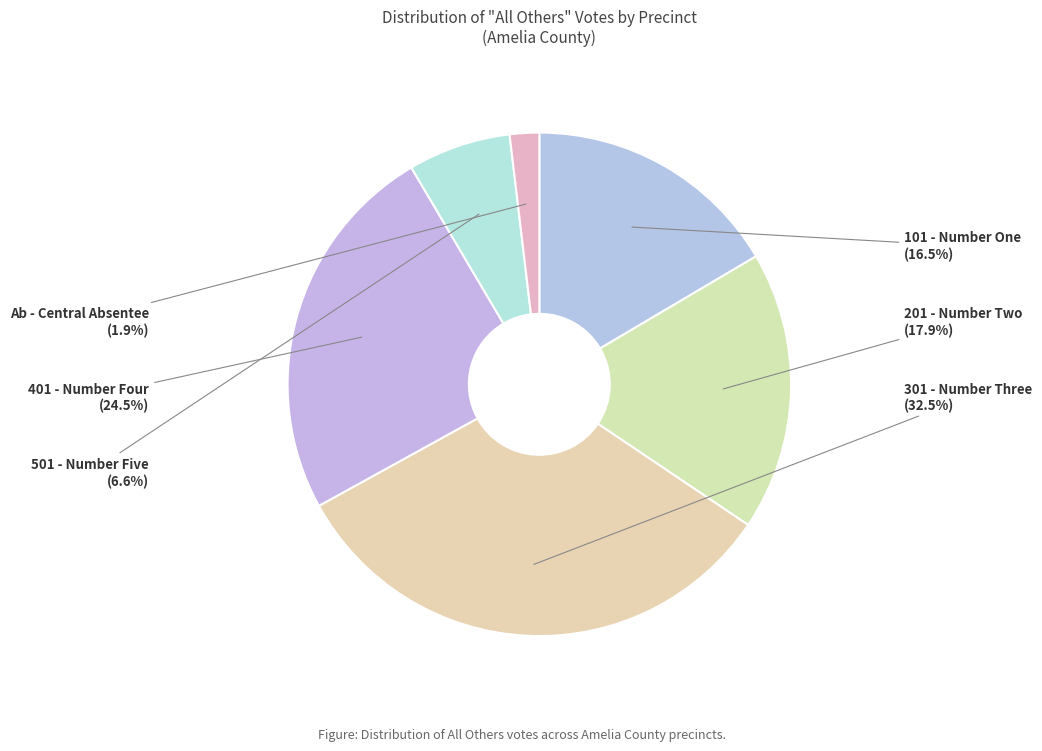

The 201 - Number Two slice represents 18% of the pie. True or false?

True